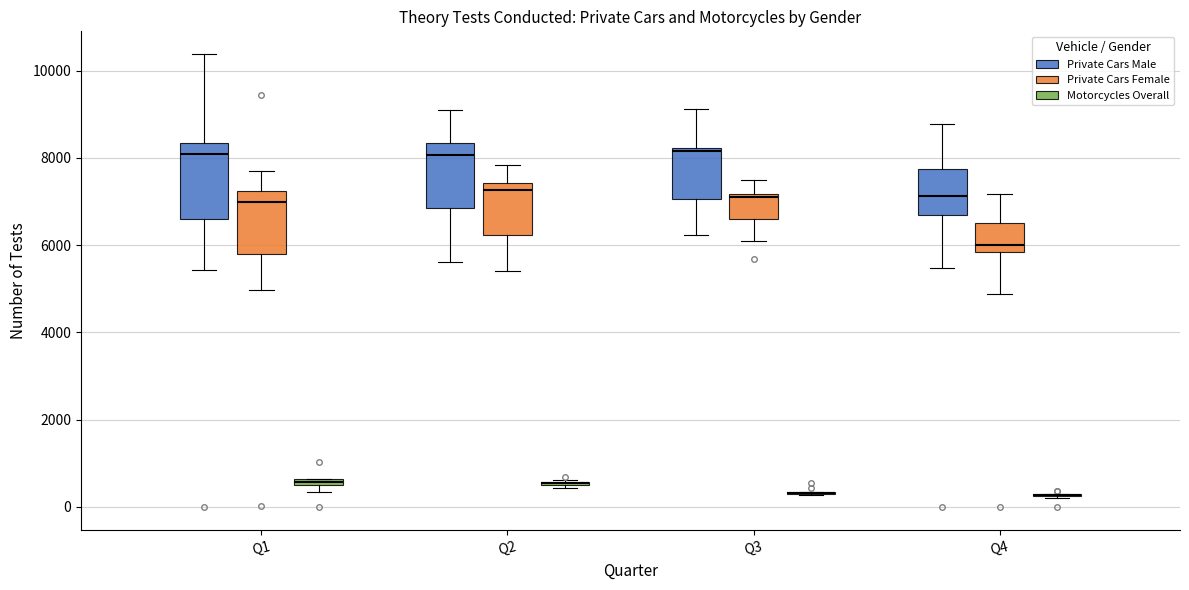

Where does the lower whisker of the box for Q3 (Private Cars Female) end on the y-axis? The values are not printed on the chart, so give them approximately, as read against the axis.

6000